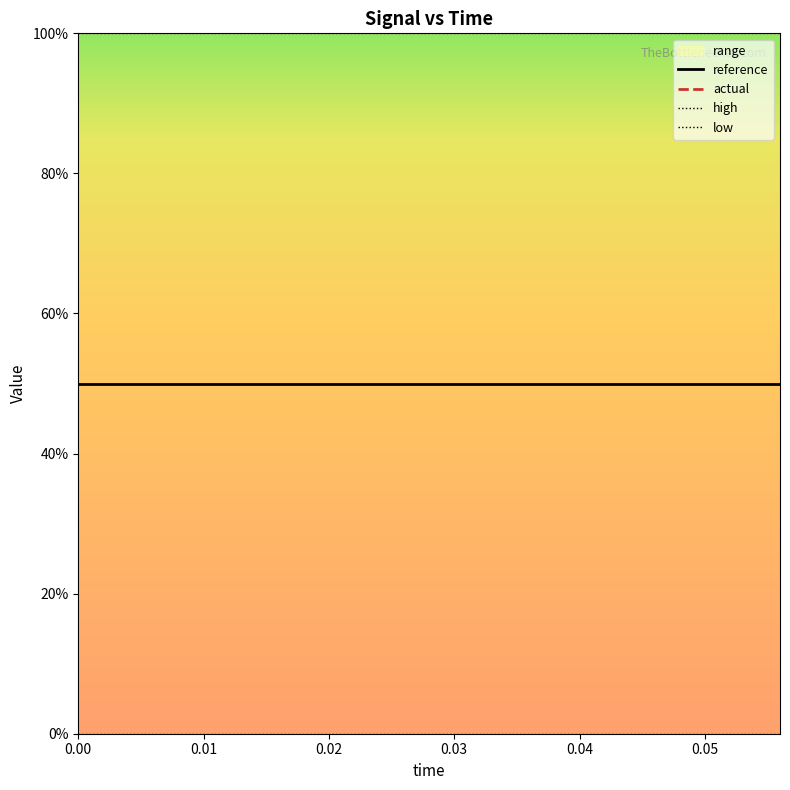

List the series in order of their peak value, lowest first.

actual, low, reference, high